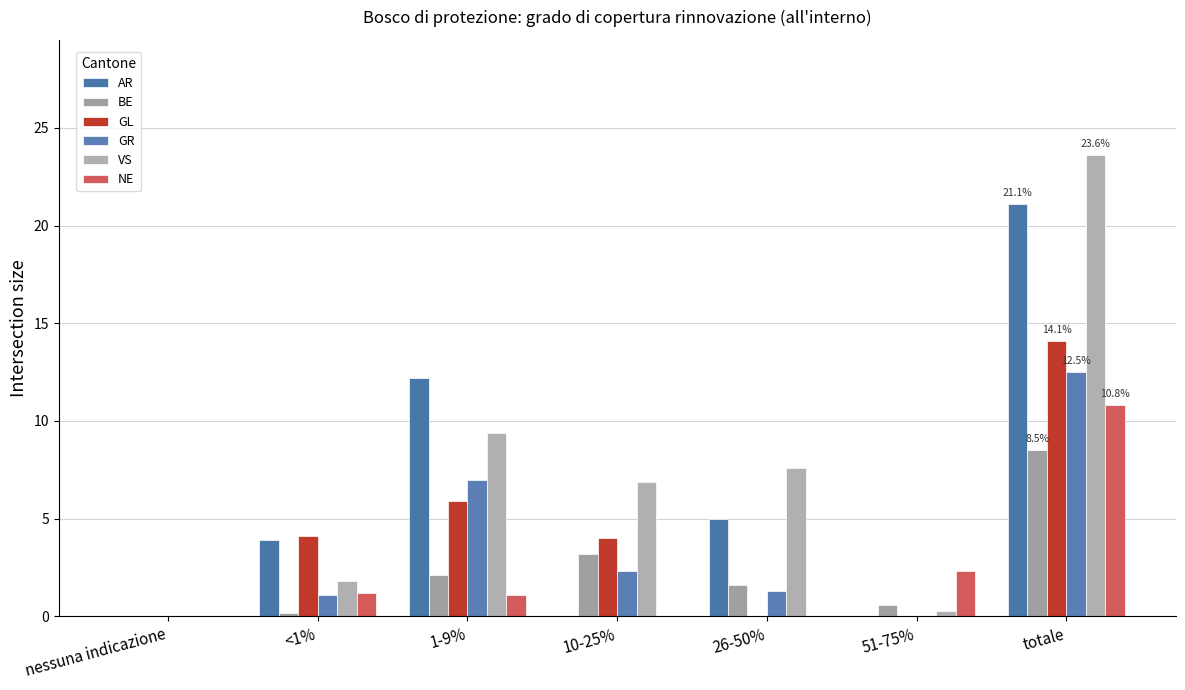

Between nessuna indicazione and 51-75%, which series saw the biggest shift?

NE